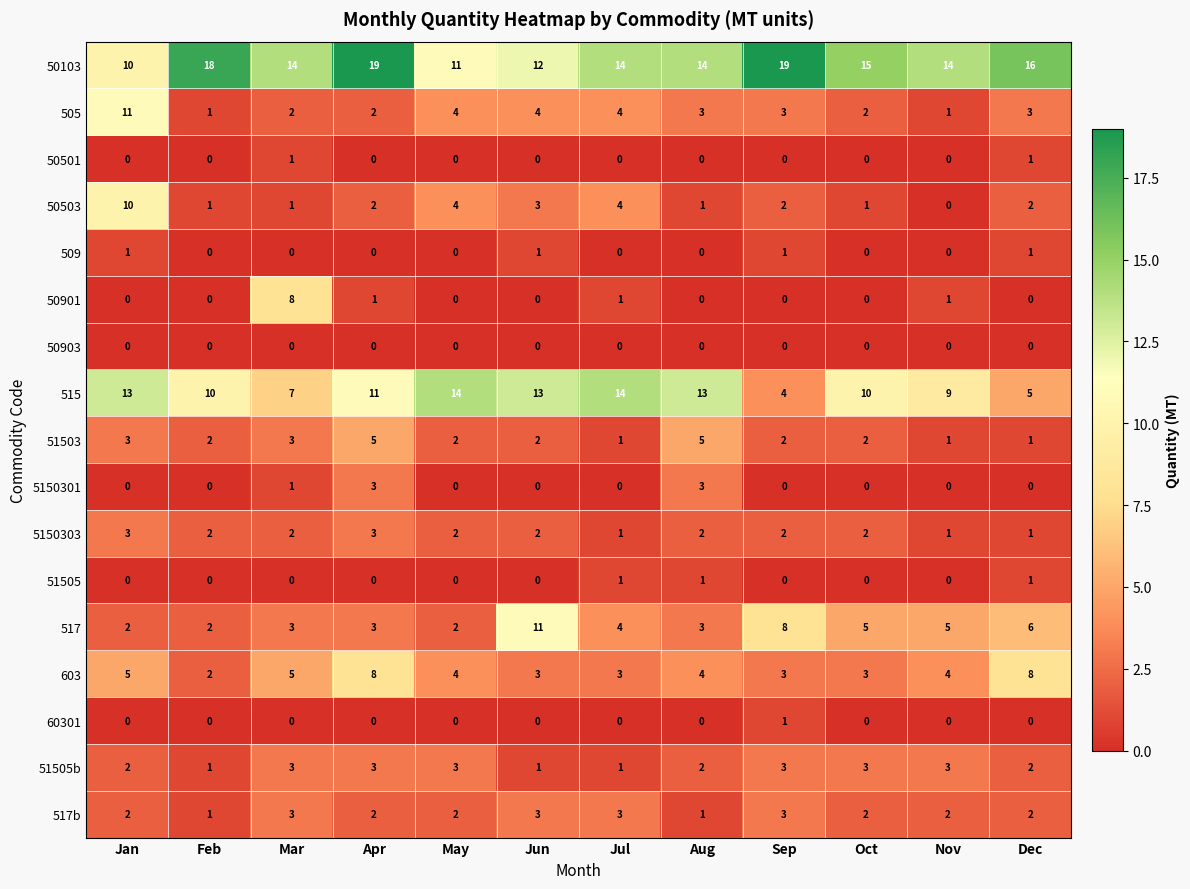

Is the value of 50103 at Oct greater than the value of 515 at Nov?

Yes